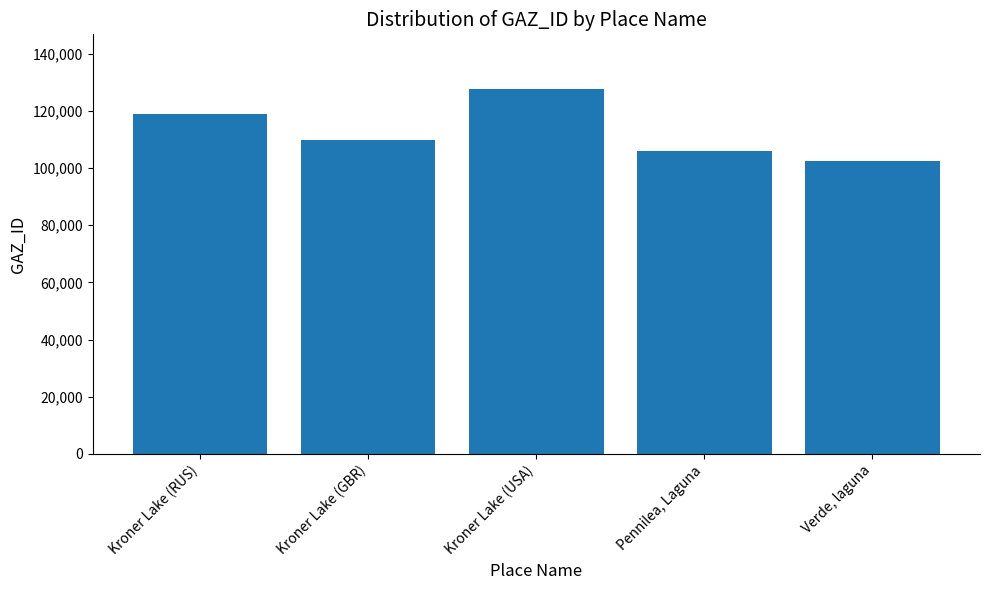

Which has a higher value, Pennilea, Laguna or Verde, laguna?

Pennilea, Laguna